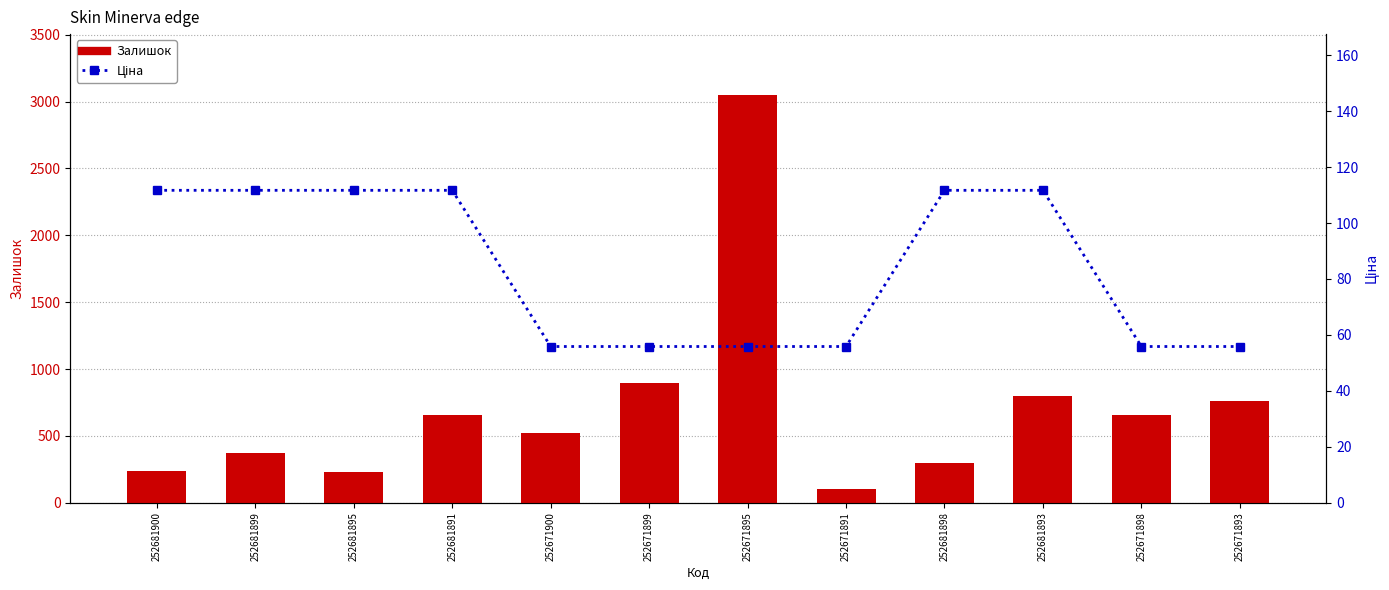

Which series changed the most between 252681899 and 252671898?

Залишок